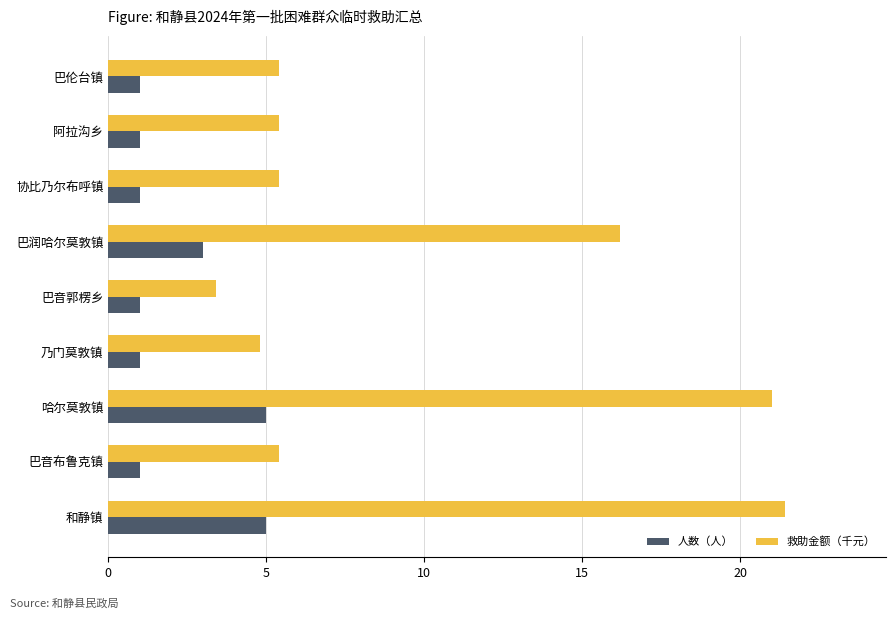

Which series has the largest total across all categories?

救助金额（千元）